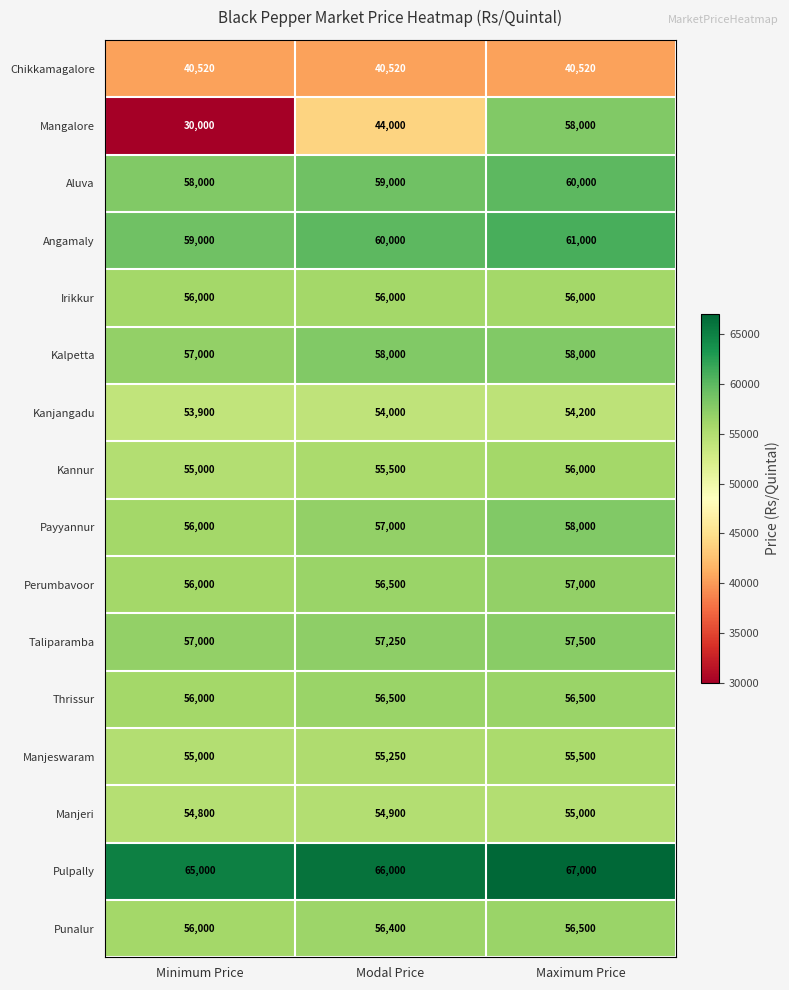

Is it true that Kalpetta equals 58000 at Maximum Price?

True